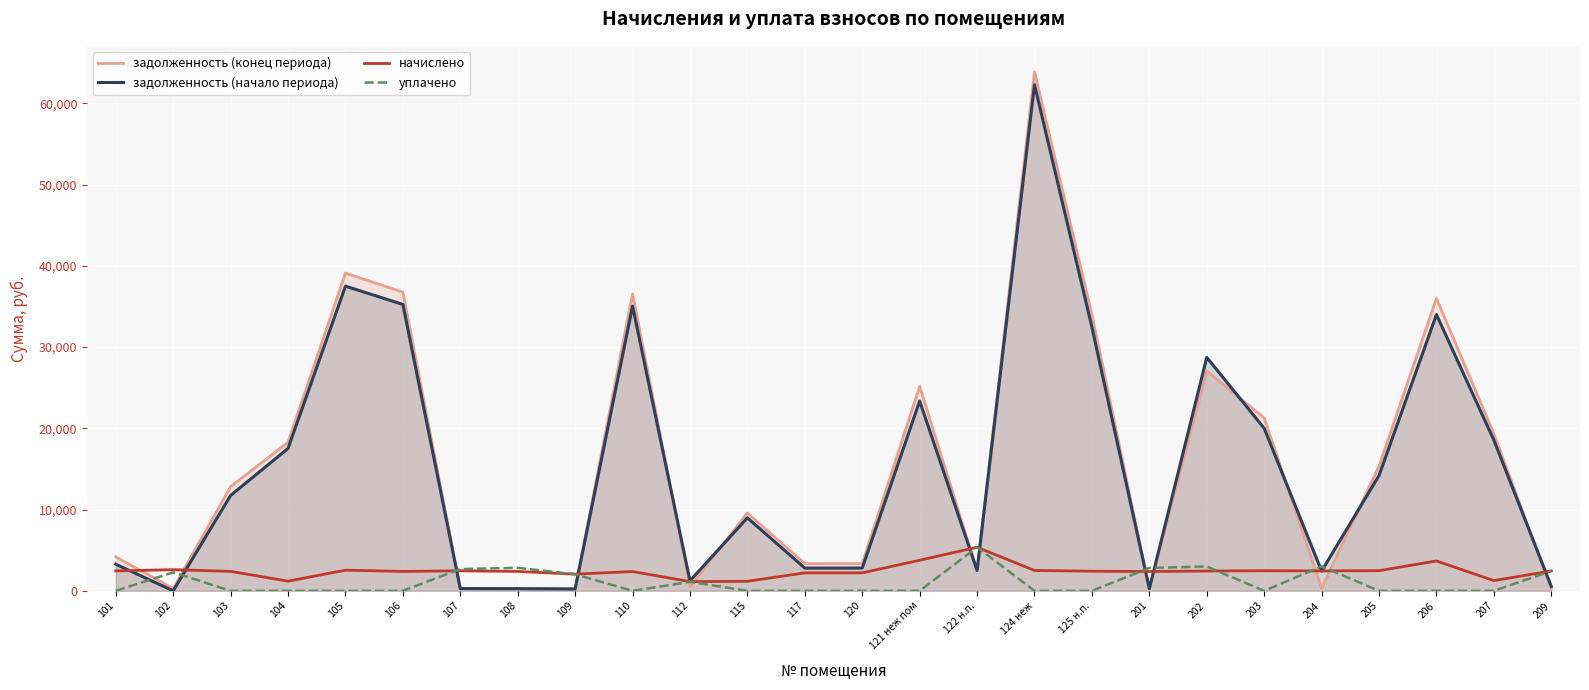

Reading left to right, transcribe all the data shown in this chart.

задолженность (конец периода): 4175.3	289.1	12822.1	18275.1	39114.6	36764.1	273.7	265.2	228.2	36549.5	517.0	9579.2	3351.8	3356.2	25168.6	2498.8	63891.2	33980.9	263.7	27067.3	21280.5	294.8	15359.3	35986.9	19343.1	272.6
задолженность (начало периода): 3275.4	0.0	11740.8	17523.2	37505.3	35251.6	272.4	265.2	228.2	35045.7	1235.6	8982.2	2799.7	2804.2	23366.8	2498.8	62303.9	32450.8	264.3	28731.5	20003.7	2420.8	14199.5	34004.9	18547.3	544.3
начислено: 2449.4	2602.2	2394.0	1186.6	2539.7	2387.0	2463.4	2387.0	2054.0	2373.1	1131.0	1172.7	2208.2	2208.2	3760.9	5360.0	2505.0	2414.8	2373.1	2435.6	2470.3	2449.4	2477.2	3677.7	1256.0	2449.4
уплачено: 0.0	2271.4	0.0	0.0	0.0	0.0	2678.9	2832.8	2029.7	0.0	1101.9	0.0	0.0	0.0	0.0	5360.0	0.0	0.0	2816.4	3000.0	0.0	3005.0	0.0	0.0	0.0	2436.6